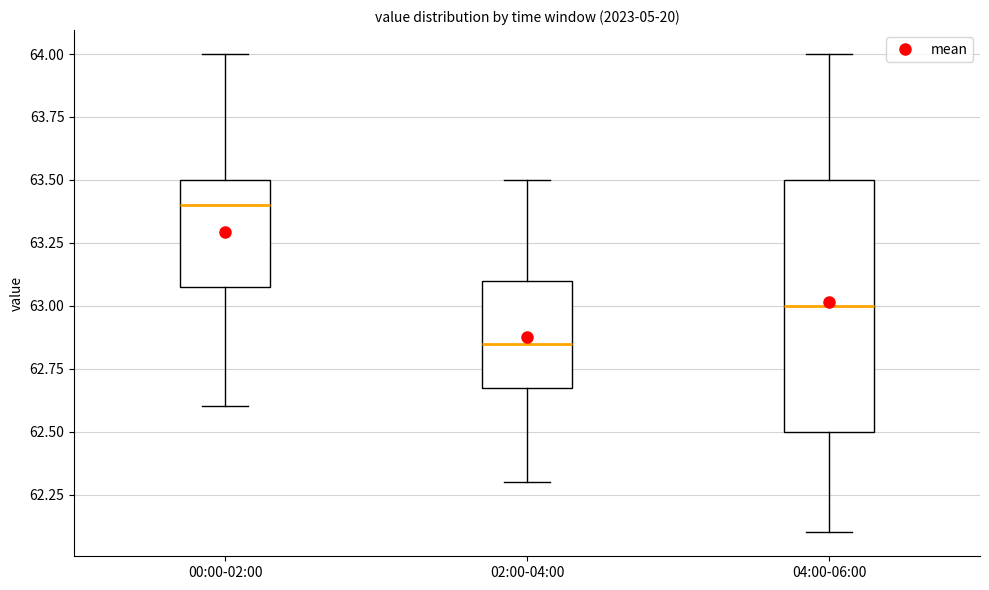

Reading left to right, read every box against the y-axis: the position of its median line, the range the box covers, and the ends of its whiskers. The values are not printed on the chart, so give them approximately, as read against the axis.

00:00-02:00: median 63.40, box 63.10 to 63.50, whiskers 62.60 to 64.00
02:00-04:00: median 62.85, box 62.70 to 63.10, whiskers 62.30 to 63.50
04:00-06:00: median 63.00, box 62.50 to 63.50, whiskers 62.10 to 64.00